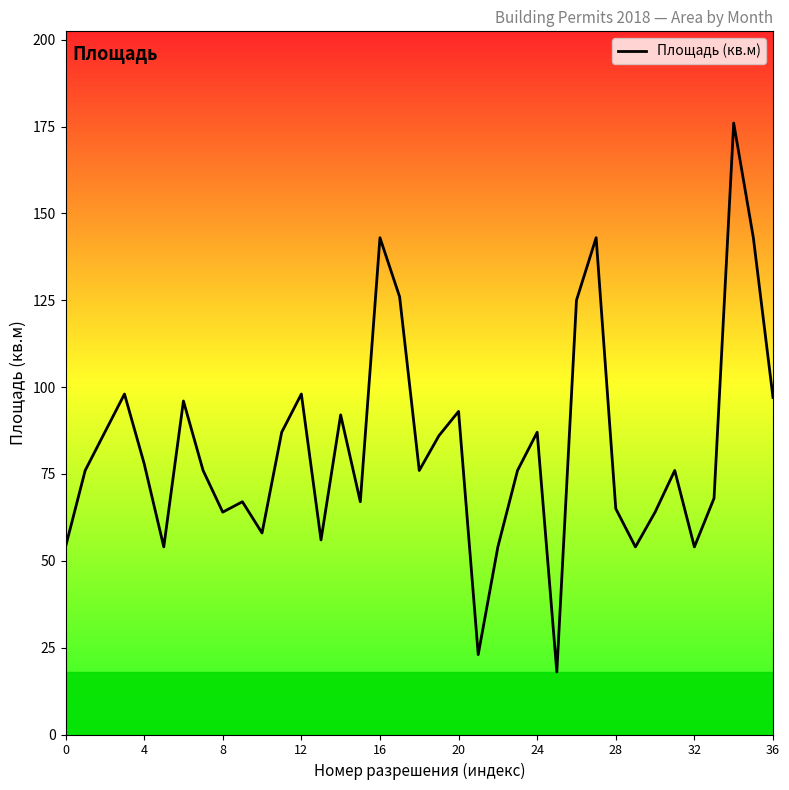

What is the sum of all values?

3055